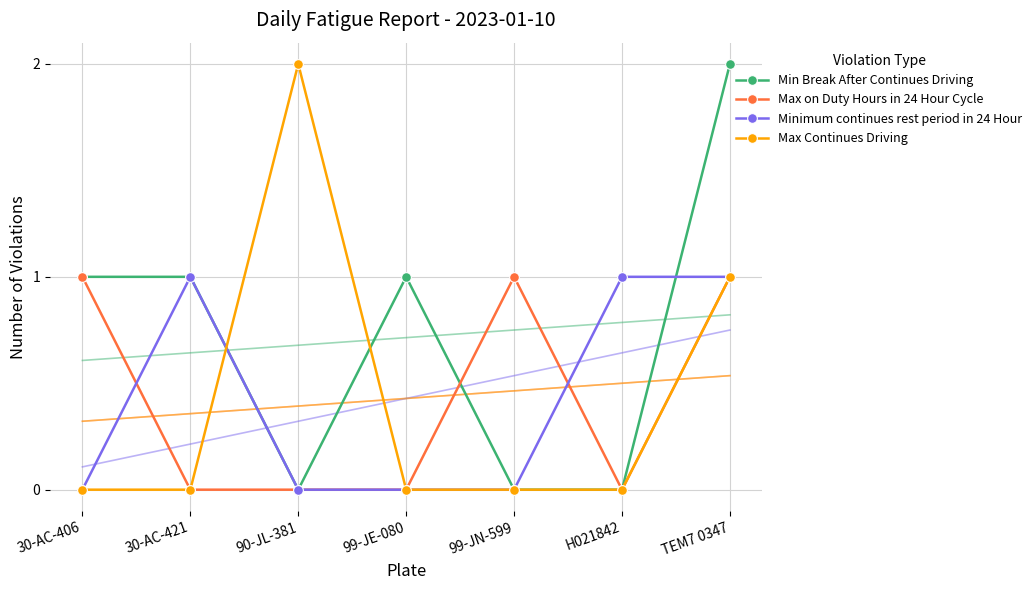

Between TEM7 0347 and 90-JL-381, which is larger?

TEM7 0347